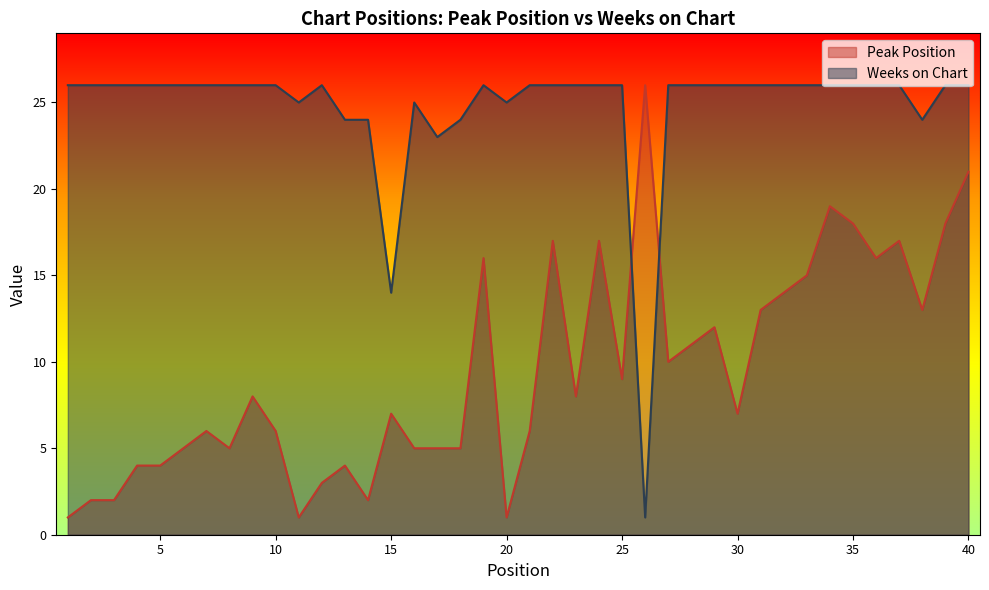

Is the value of Weeks on Chart at 28 greater than the value of Peak Position at 7?

Yes